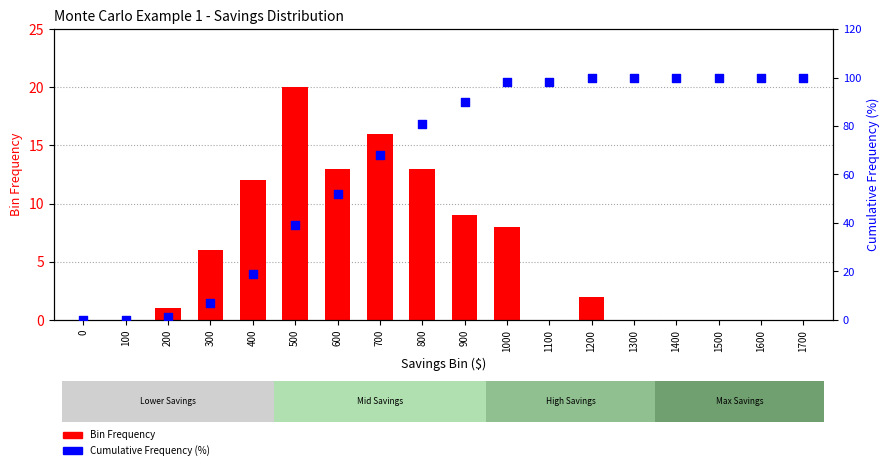

Which series has the largest total across all categories?

Cumulative Frequency (%)